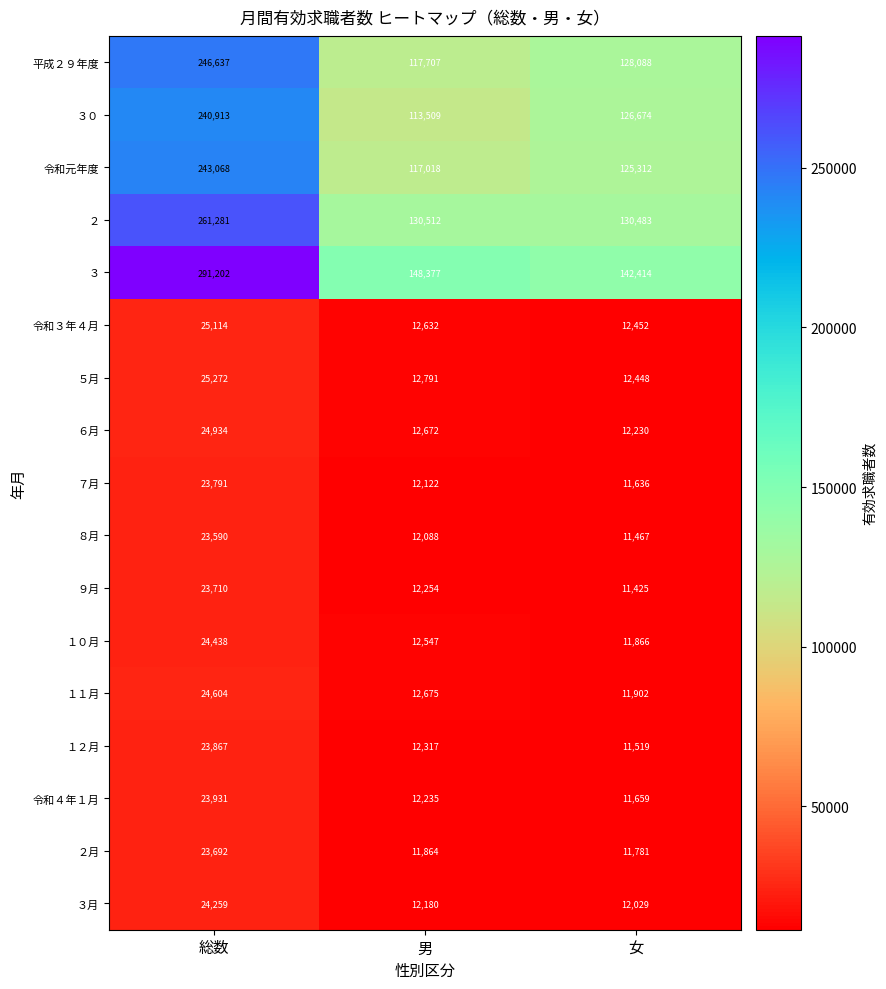

At how many categories does at least one series exceed 199034?

1